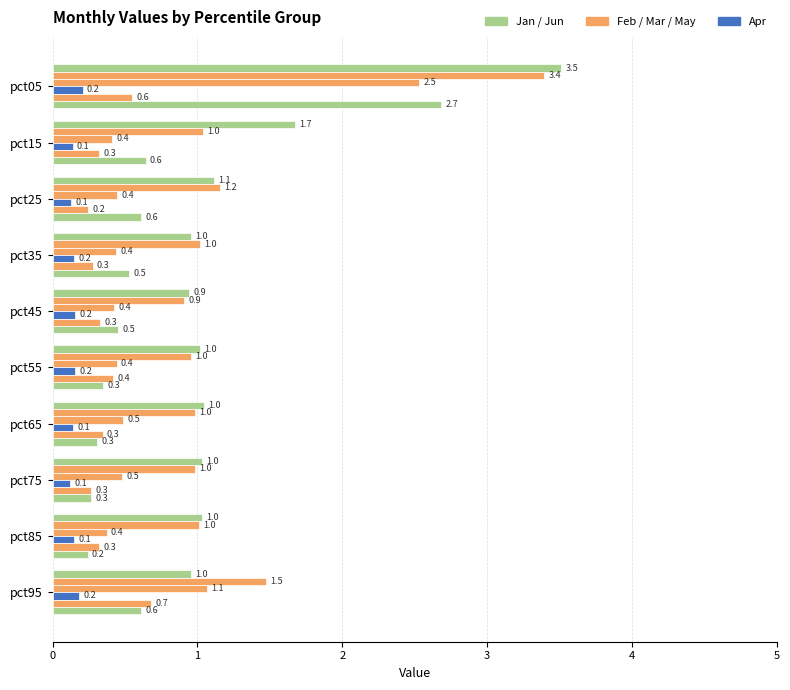

What is the value of the Apr bar at the 5th from the left?

0.2